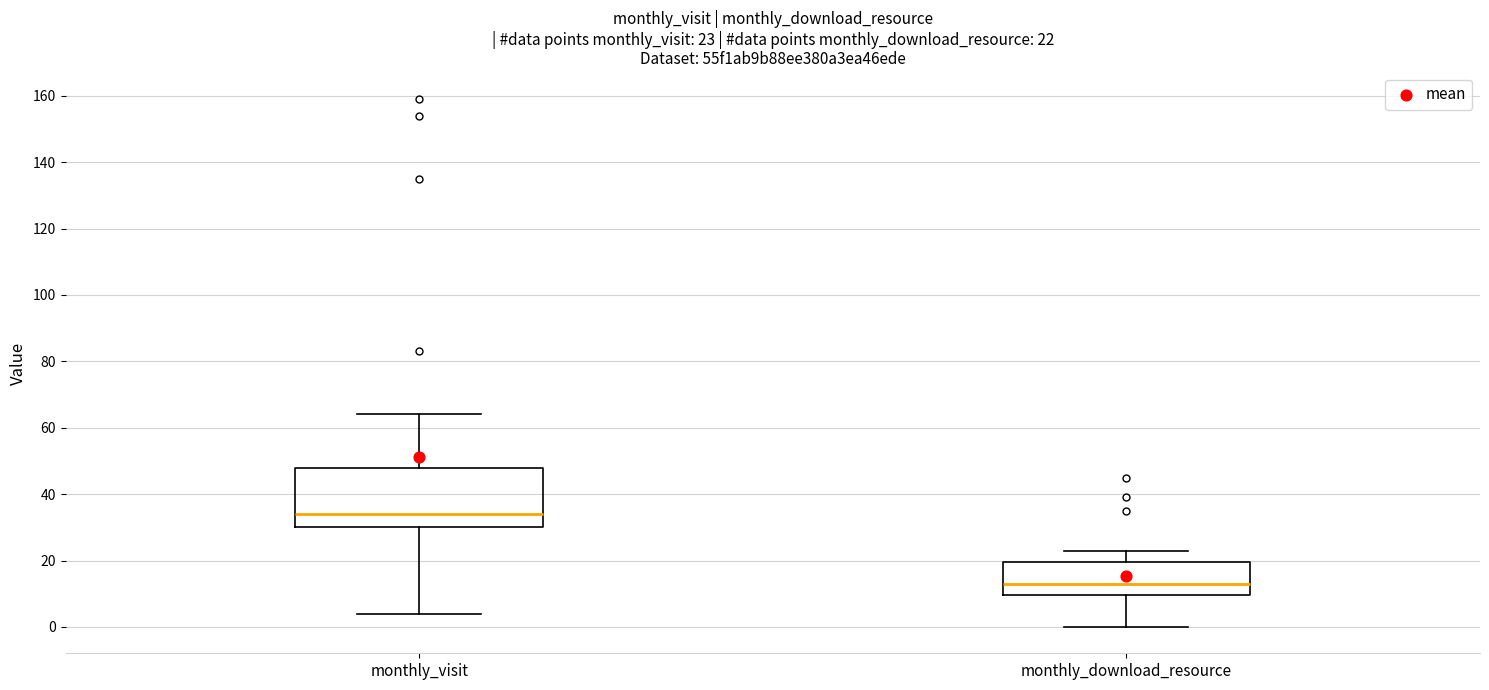

Which box is the tallest, from its lower edge to its upper edge?

monthly_visit